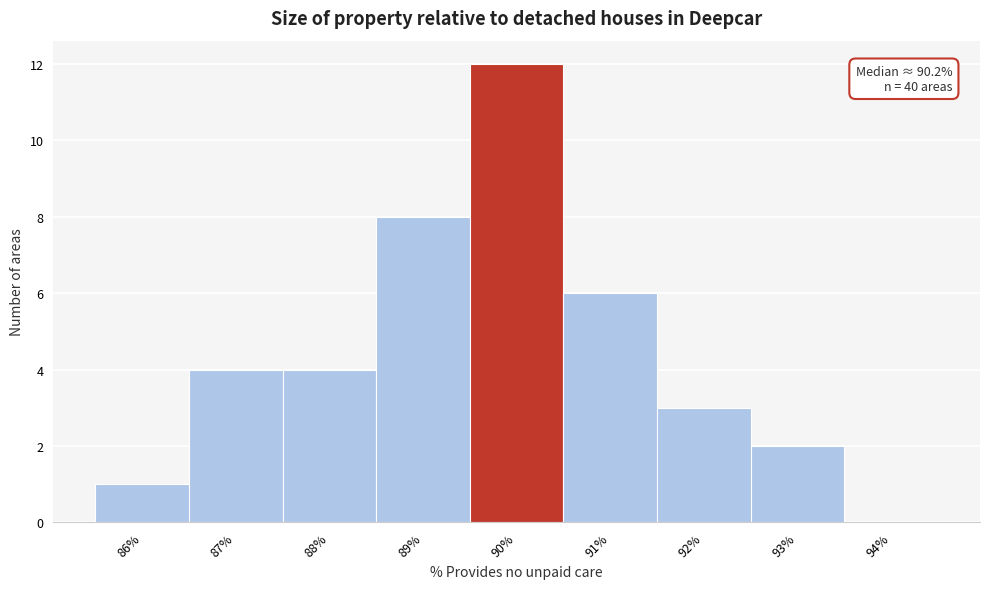

Reading left to right, what are all the values shown in this chart?

86%=1	87%=4	88%=4	89%=8	90%=12	91%=6	92%=3	93%=2	94%=0